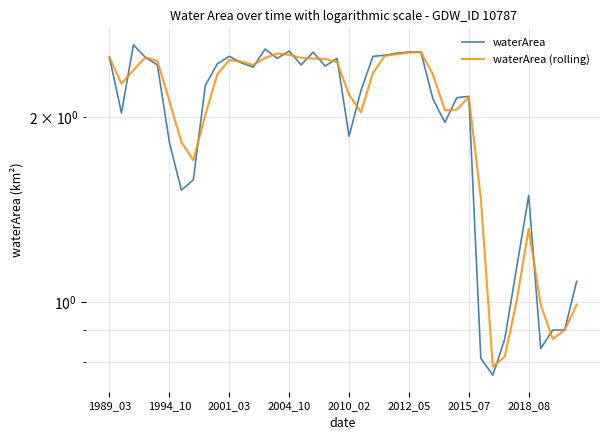

What is the difference between the maximum and second lowest values in the waterArea (rolling) series?

1.7